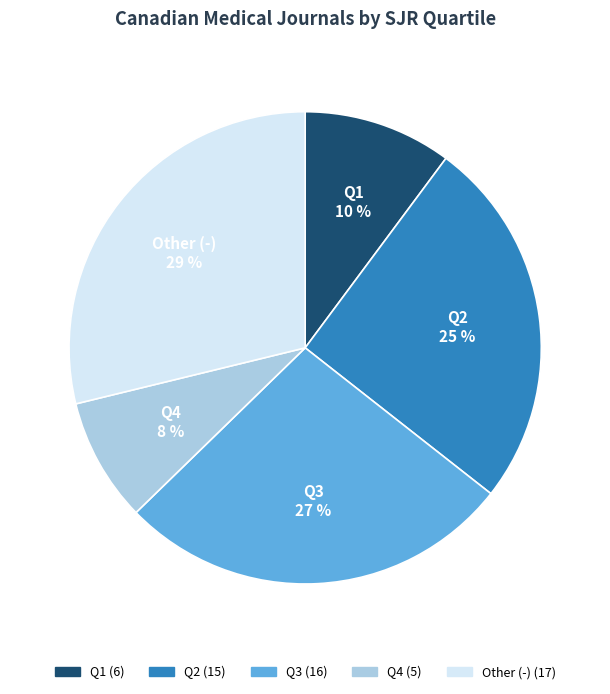

To the nearest percent, what percentage of the pie is Q4?

8%